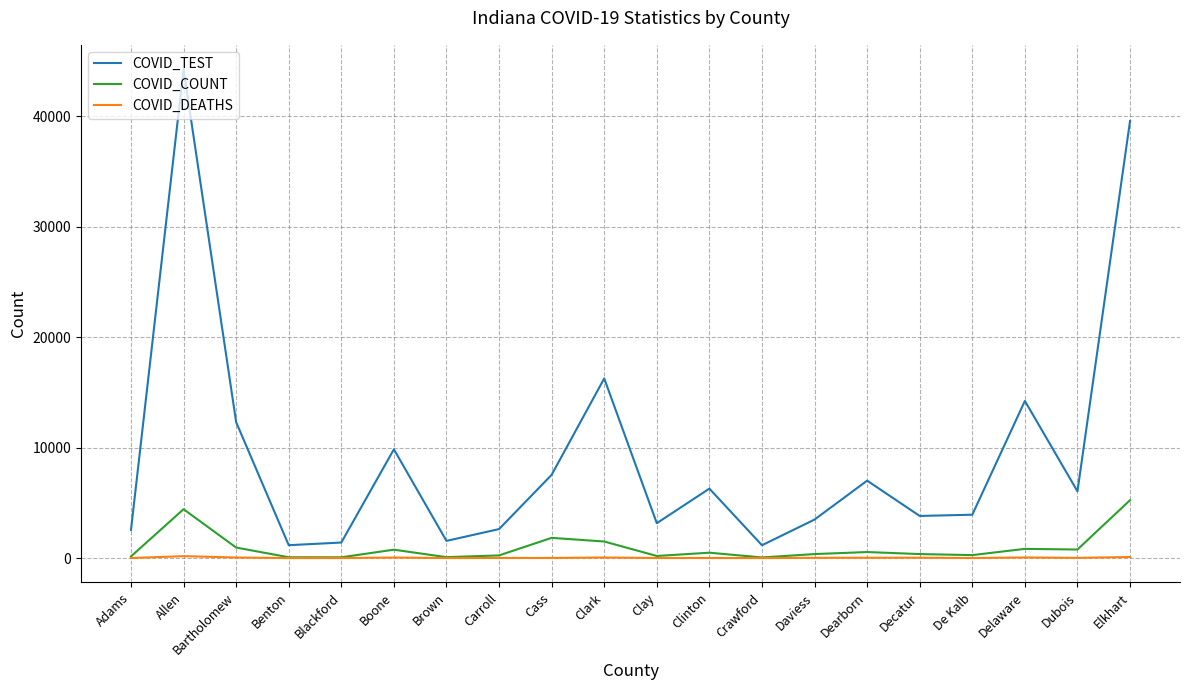

Between Adams and Delaware, which series saw the biggest shift?

COVID_TEST